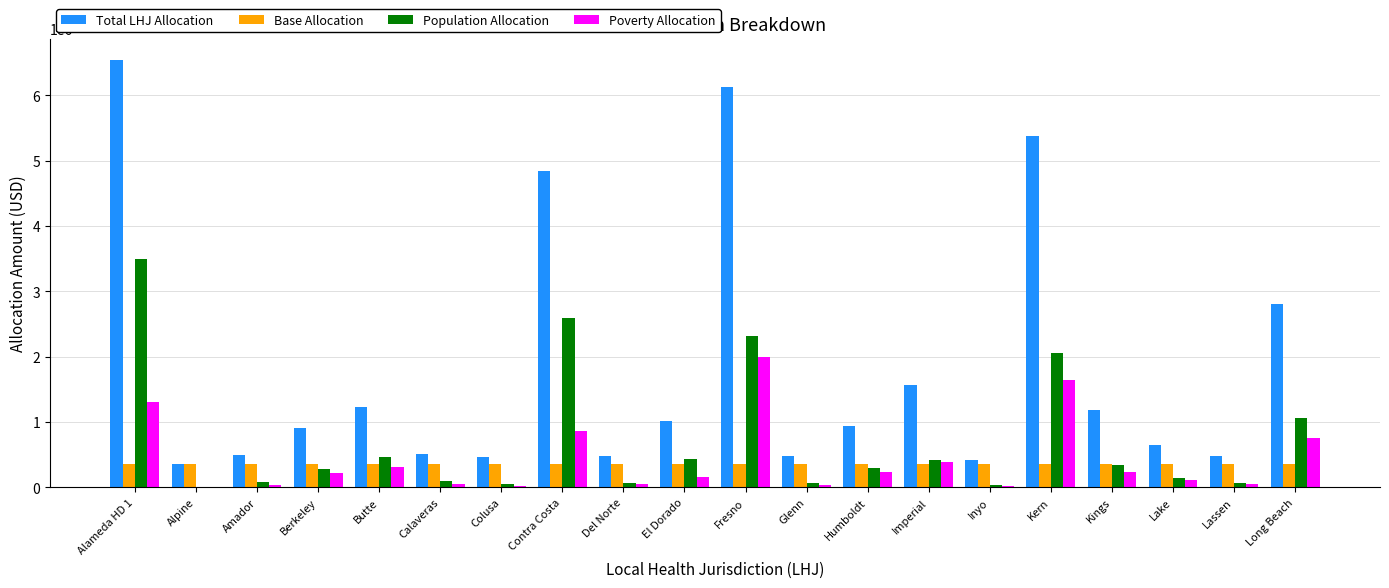

Are the bars horizontal?

No